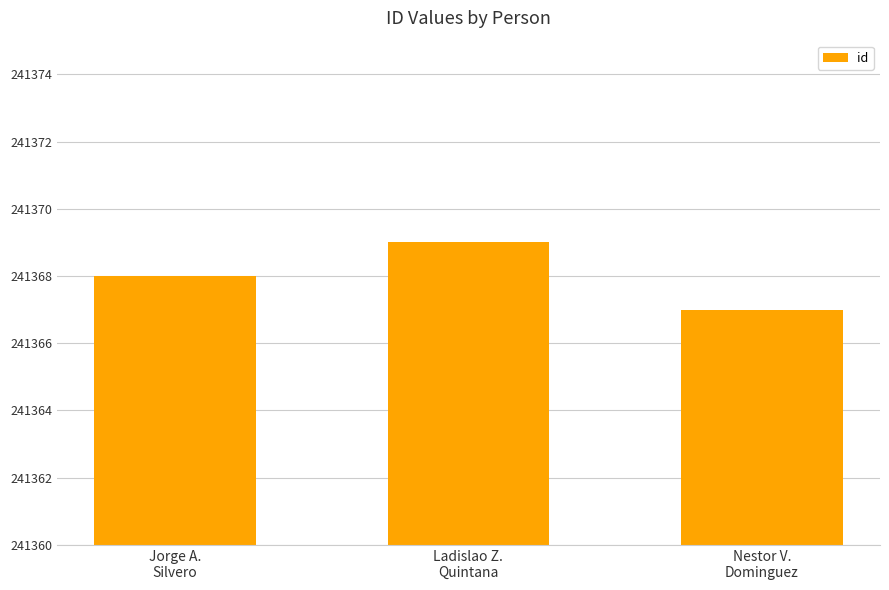

The chart shows a value of 241368 at Jorge A.
Silvero. True or false?

True